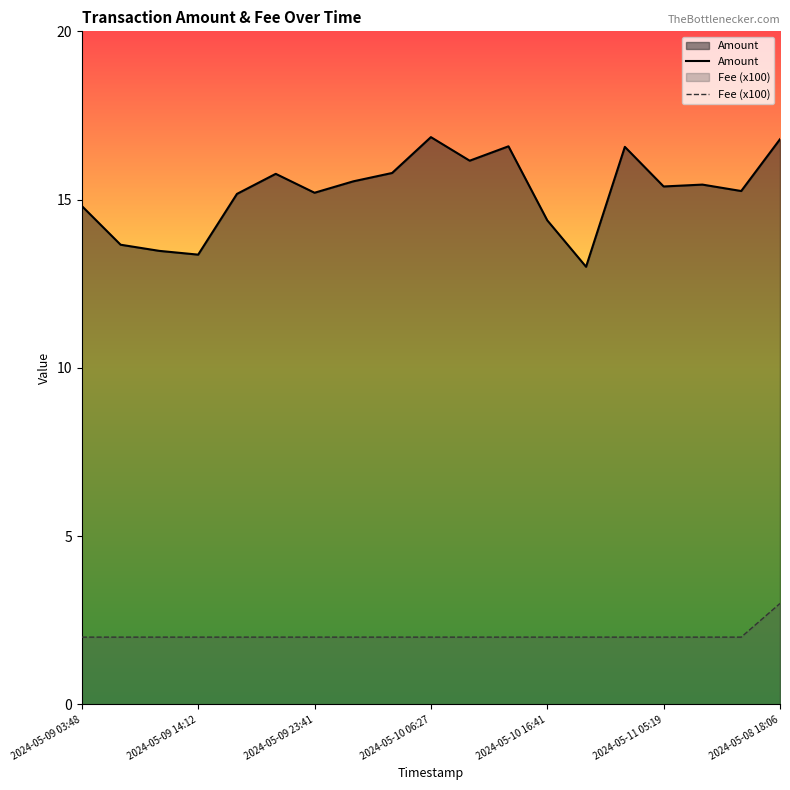

Which series has the widest spread of values?

Amount